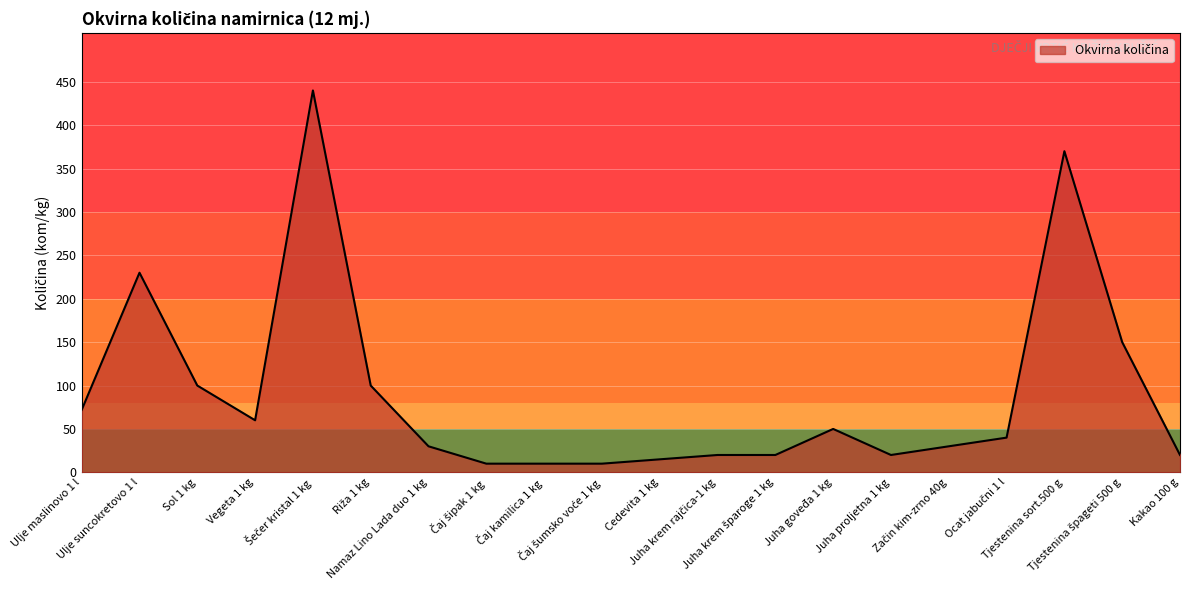

What is the maximum value shown in the chart?

440